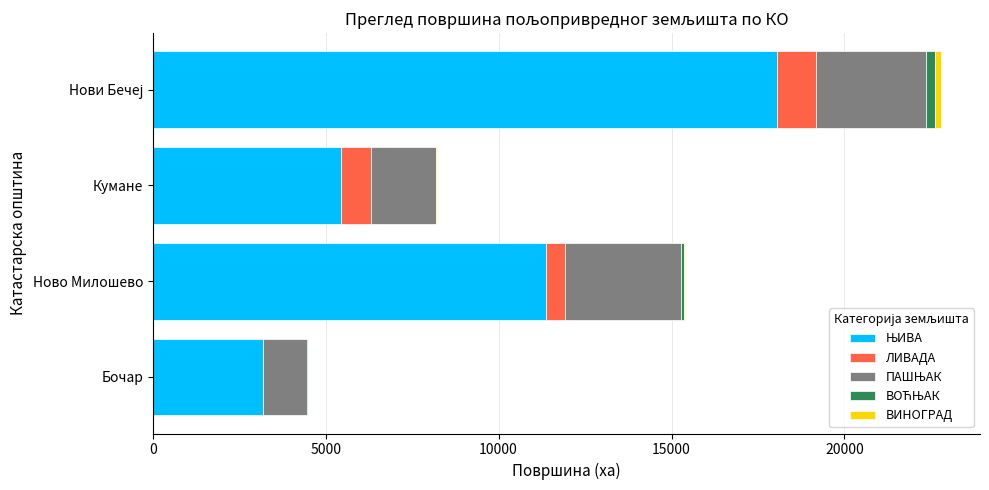

How many distinct data groups are displayed?

5